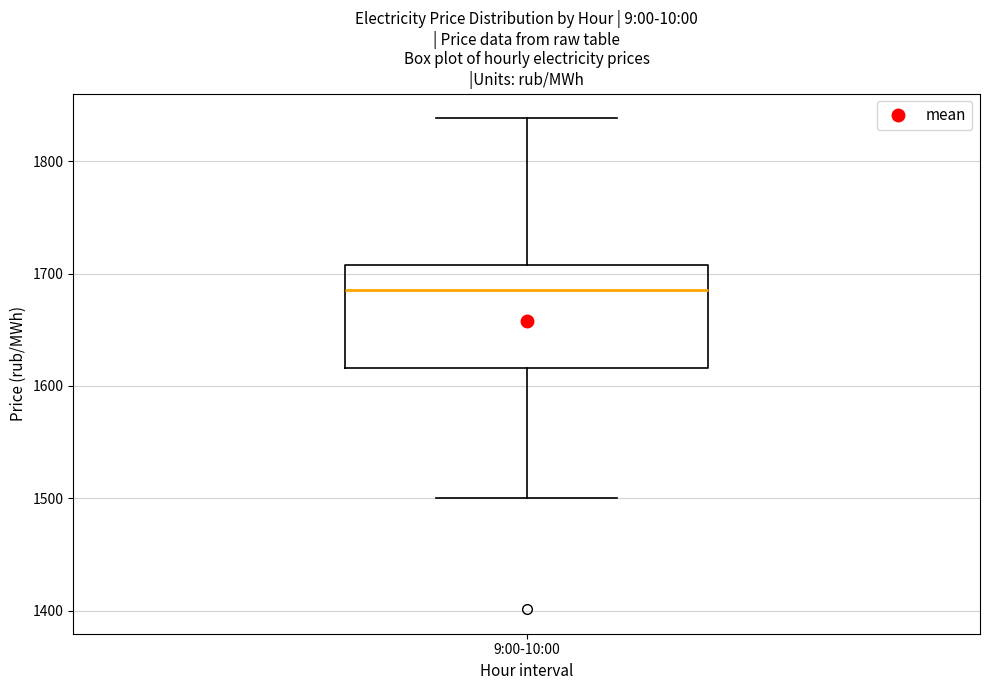

Read this box plot against the y-axis: the position of the median line, the range covered by the box, and the ends of both whiskers. The values are not printed on the chart, so give them approximately, as read against the axis.

median 1690, box 1620 to 1710, whiskers 1500 to 1840